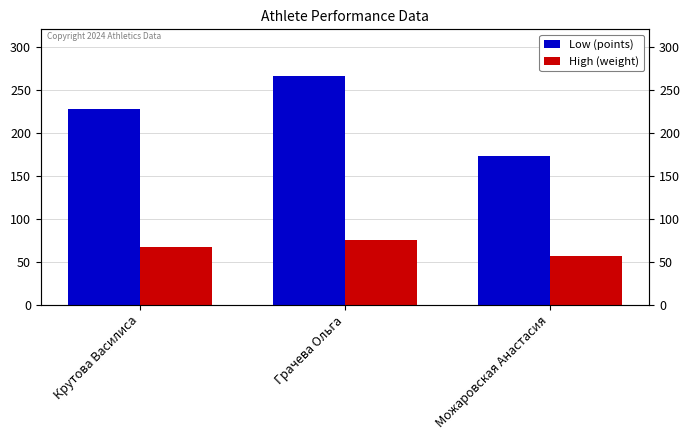

Reading right to left, extract all data points from this chart.

Low (points): Можаровская Анастасия=173.2	Грачева Ольга=265.2	Крутова Василиса=227.5
High (weight): Можаровская Анастасия=56.0	Грачева Ольга=75.0	Крутова Василиса=67.5